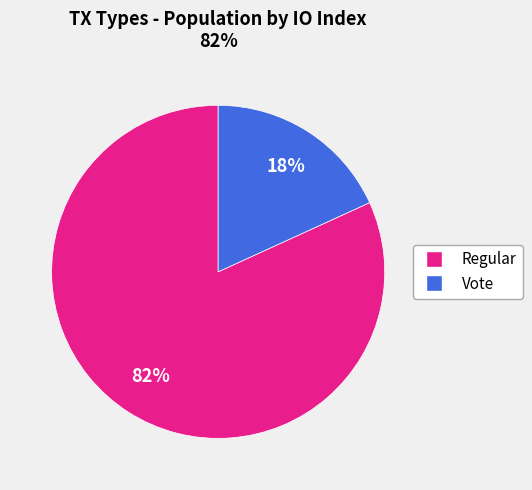

To the nearest percent, what is the difference between the largest and smallest slice percentages?

64%